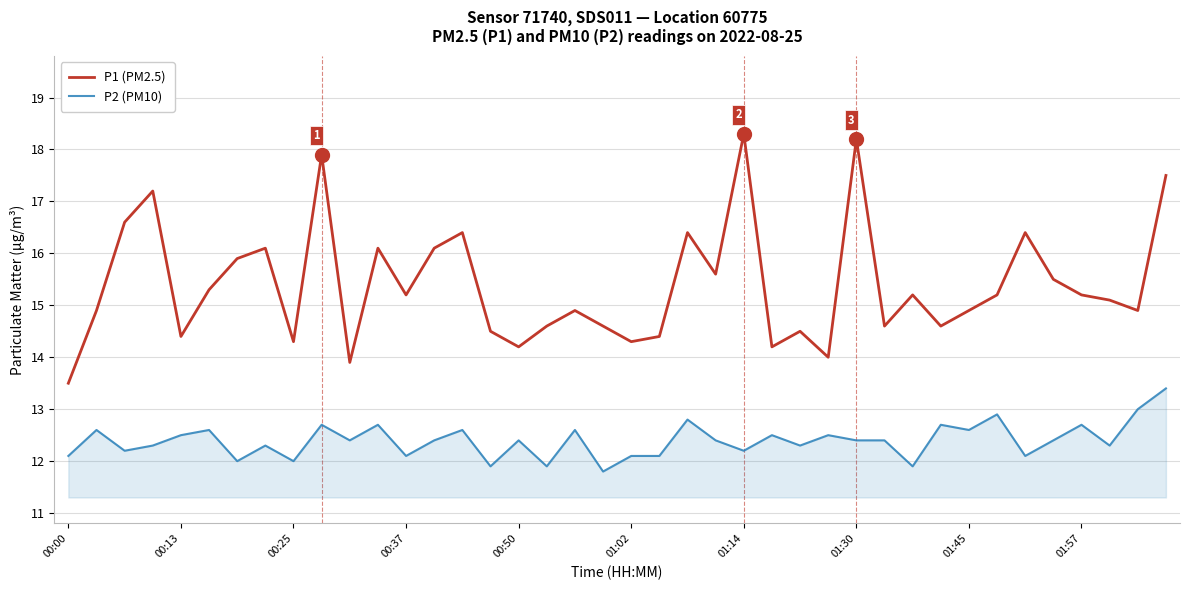

True or false: P1 (PM2.5) and P2 (PM10) cross at least once.

False